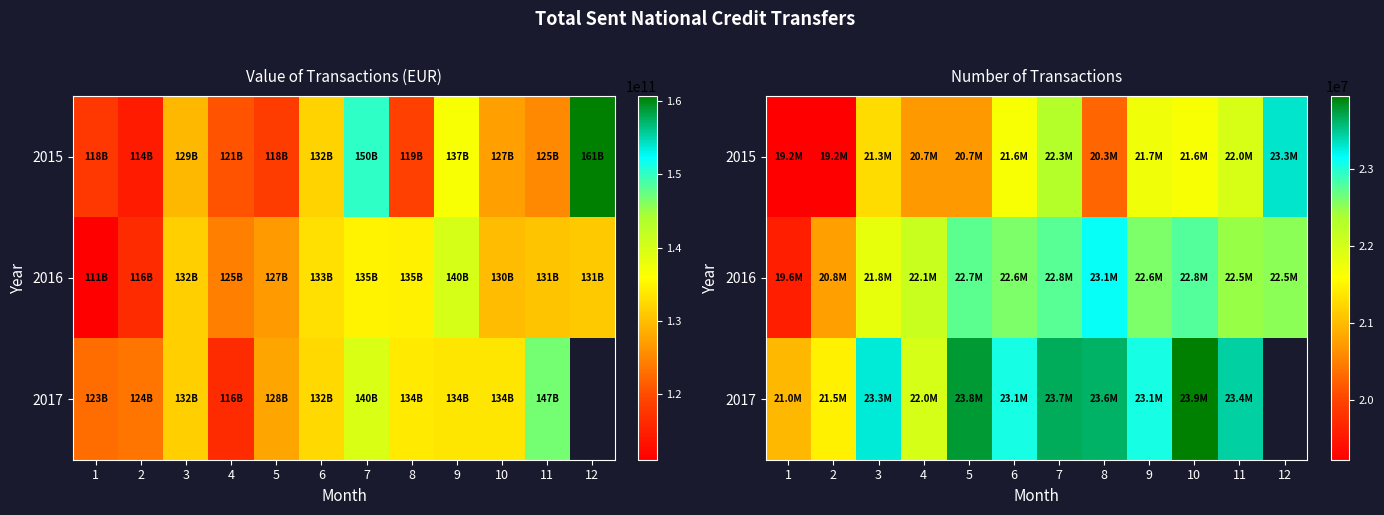

Is it true that 2017 equals 15202400.9 at 4?

False